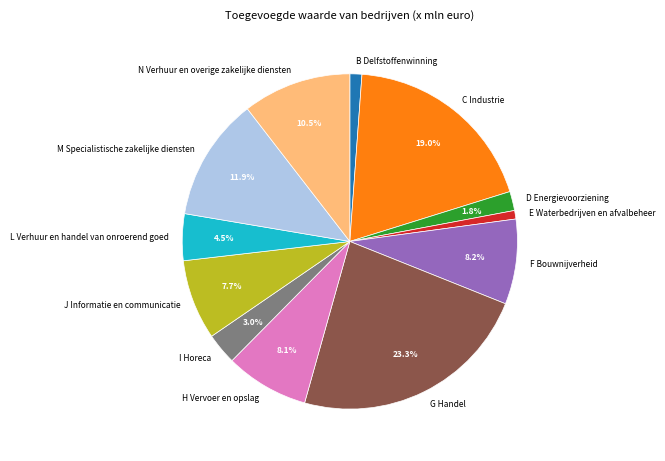

Is J Informatie en communicatie the majority of the pie?

No